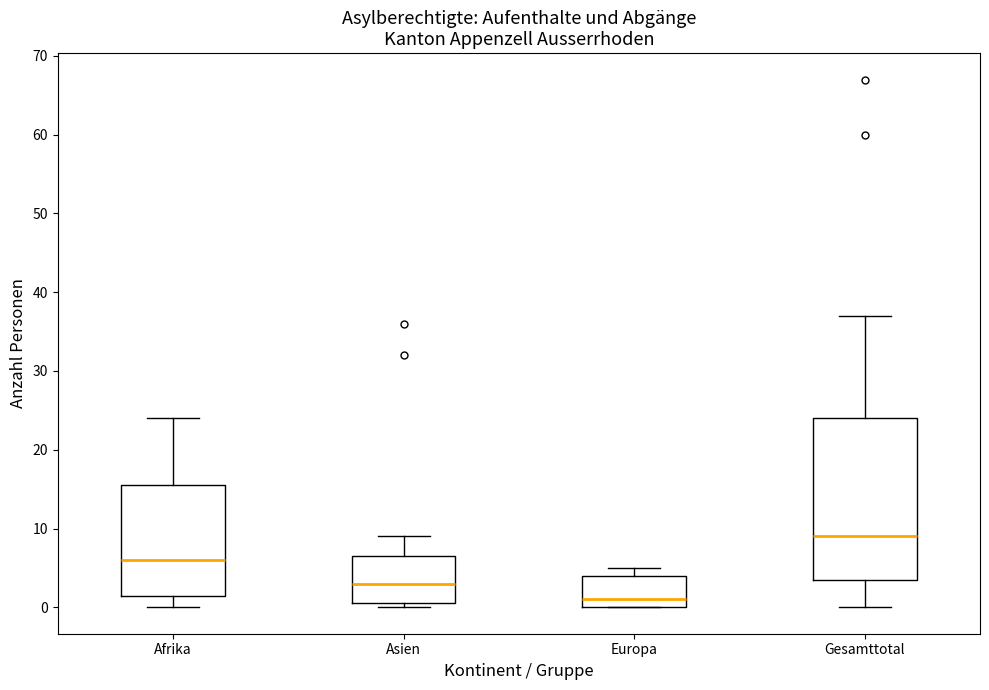

Where is the lower edge of the box for Afrika on the y-axis? The values are not printed on the chart, so give them approximately, as read against the axis.

2